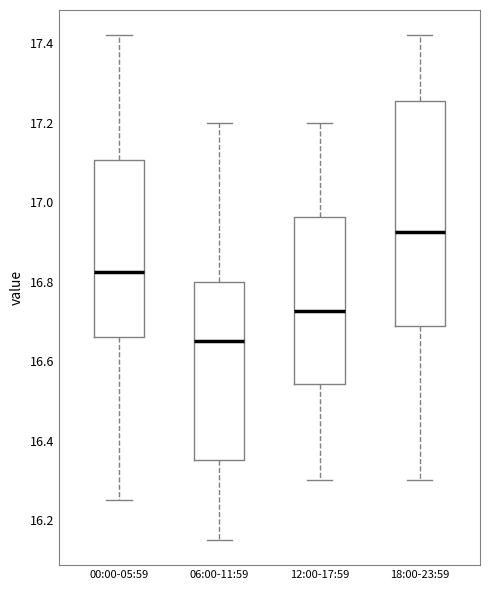

Which box has the lowest median line?

06:00-11:59